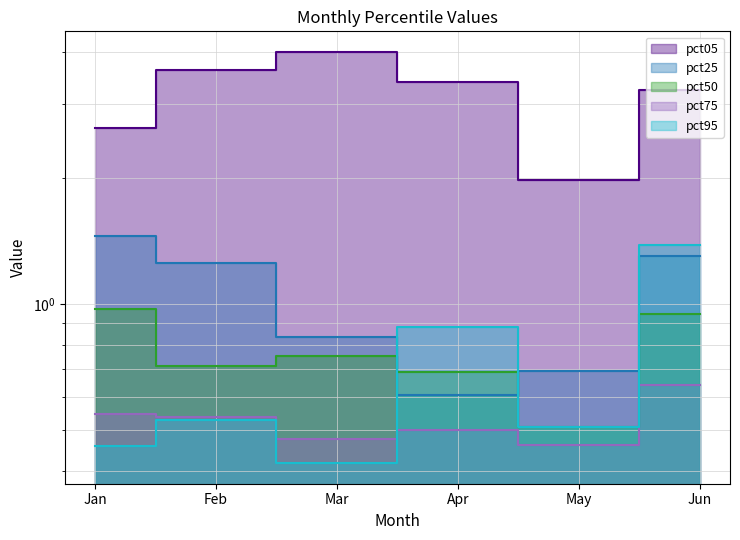

What is the spread (max minus min) of values at Mar?

3.6